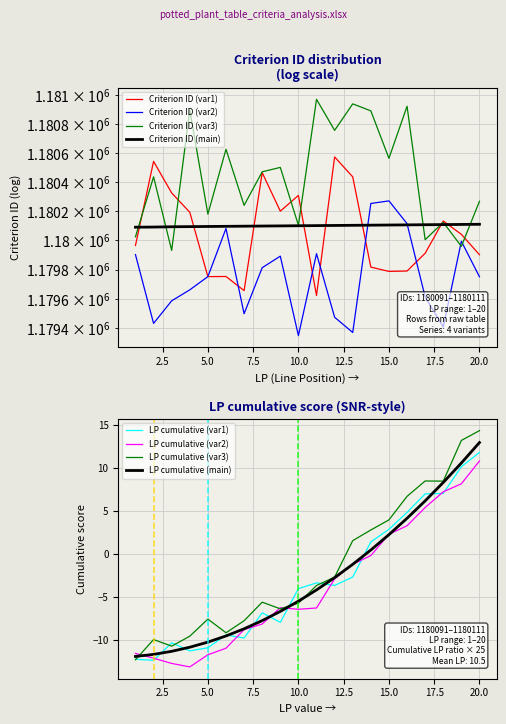

What is the sum of all values?

23602028